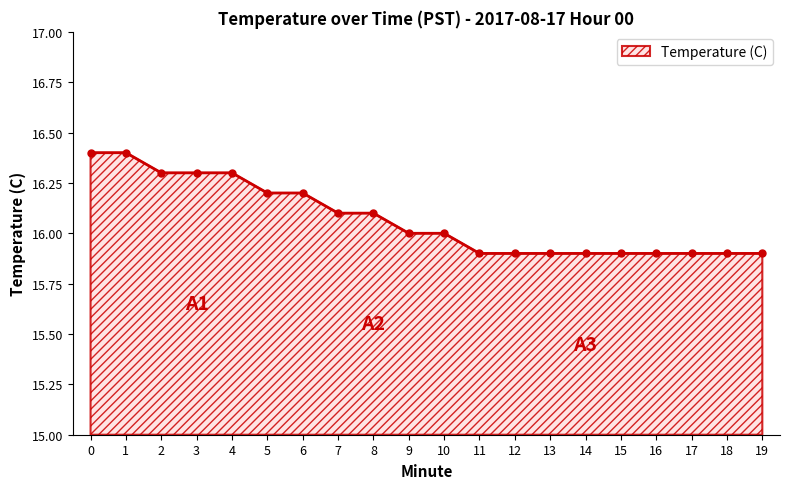

What value does the data have at 18?

15.9